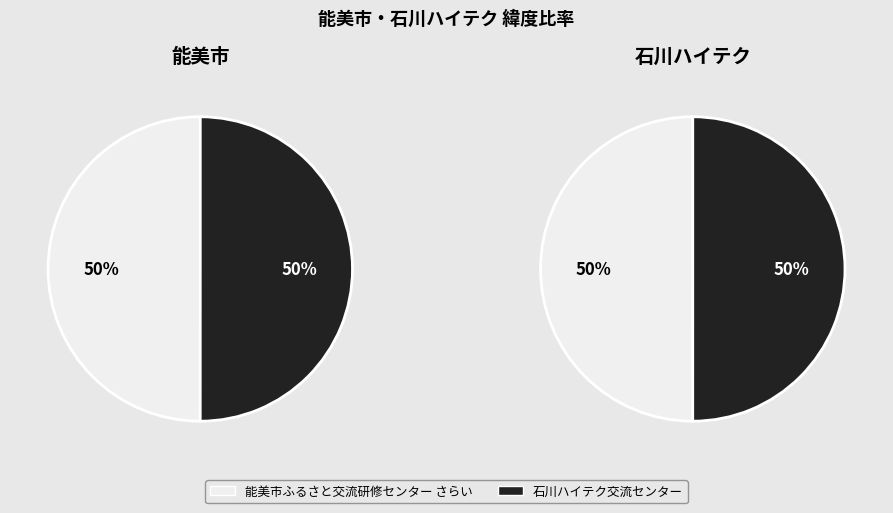

How many segments does this pie chart have?

2